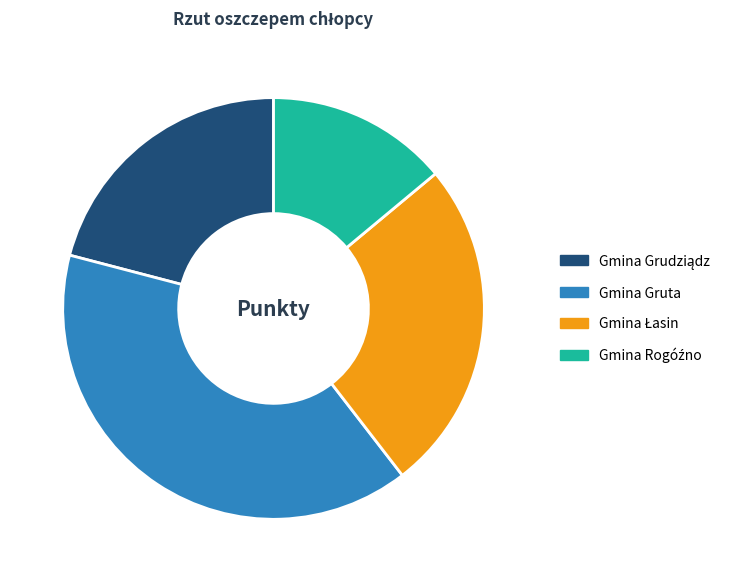

How many slices are in this pie chart?

4